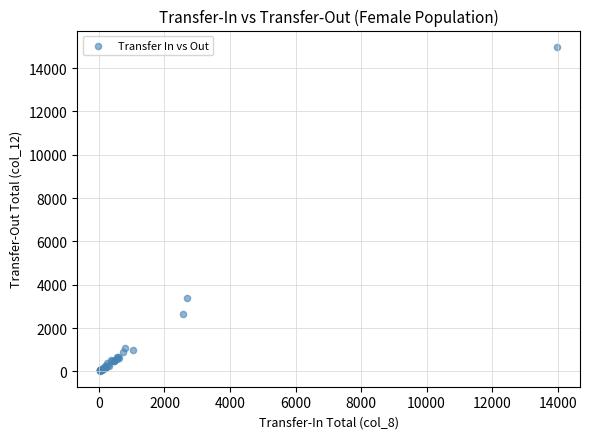

What Y value in the scatter plot is closest to 7510?

3368